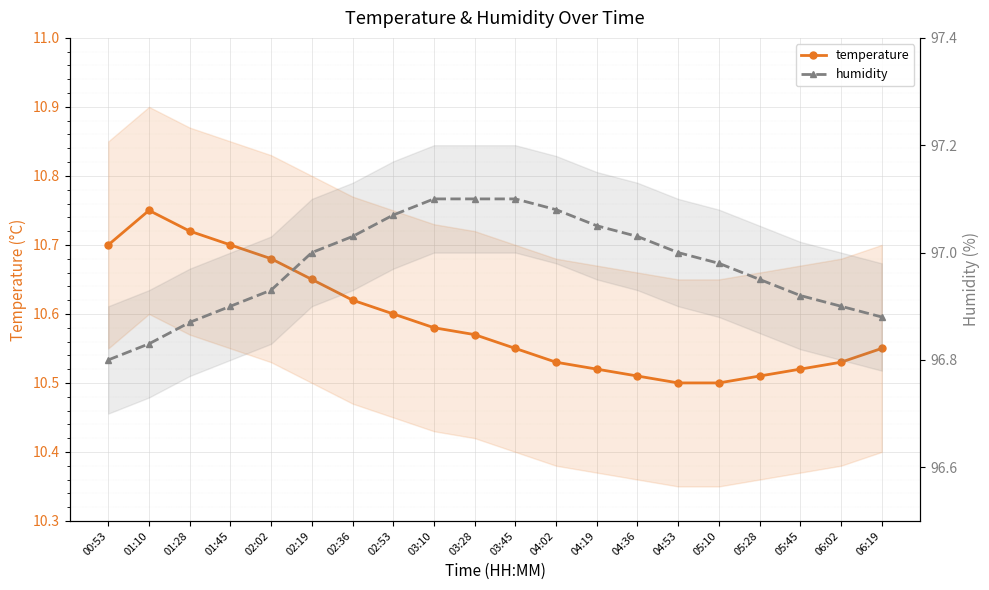

Is the value of humidity at 03:45 greater than the value of temperature at 05:10?

Yes